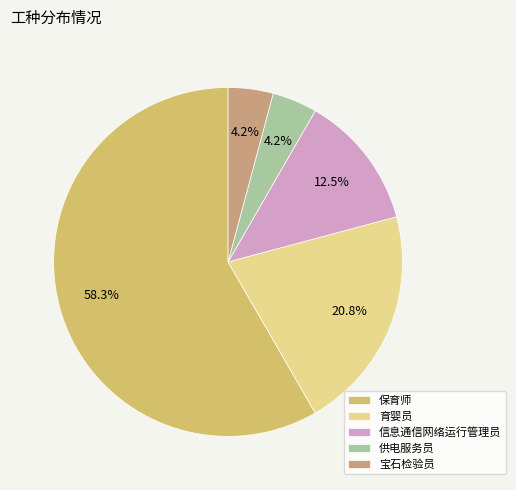

To the nearest percent, what is the difference between the 供电服务员 and 保育师 slice percentages?

54%